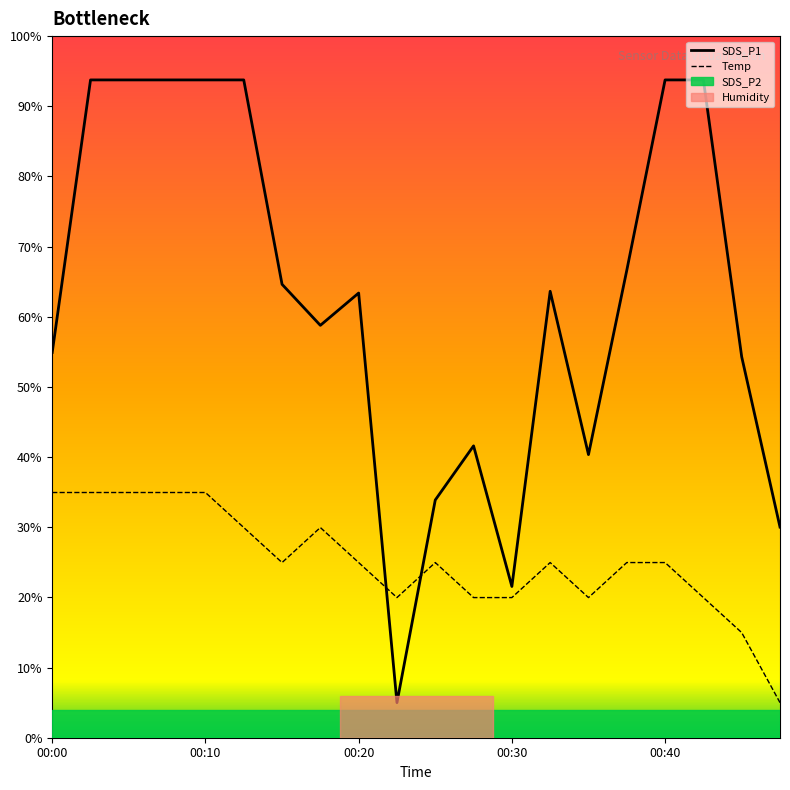

What is the difference between the maximum and minimum values in the Temp series?

30.0